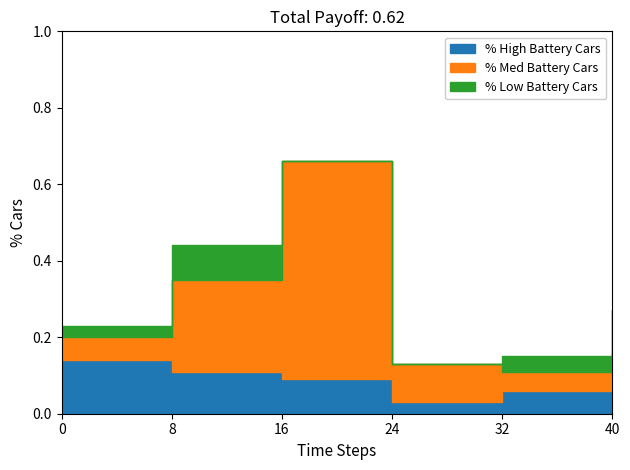

True or false: % Med Battery Cars and % Low Battery Cars cross at least once.

True